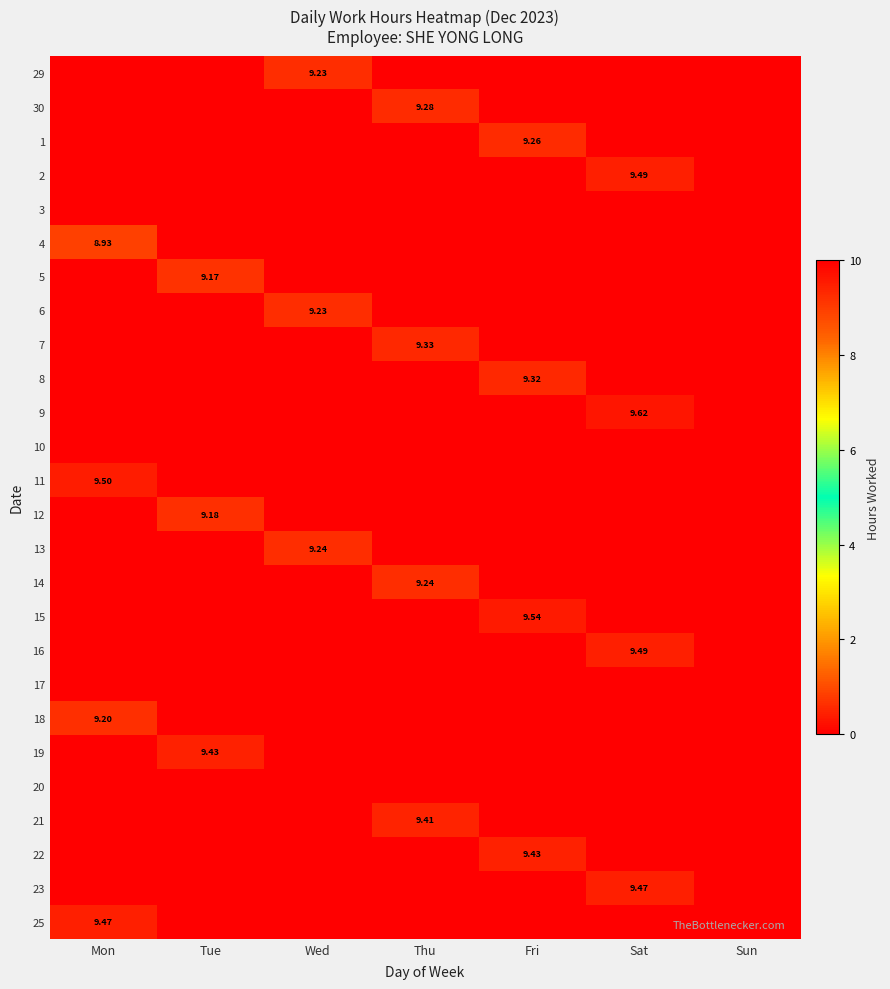

Which has a higher value, Sat or Sun?

Sat